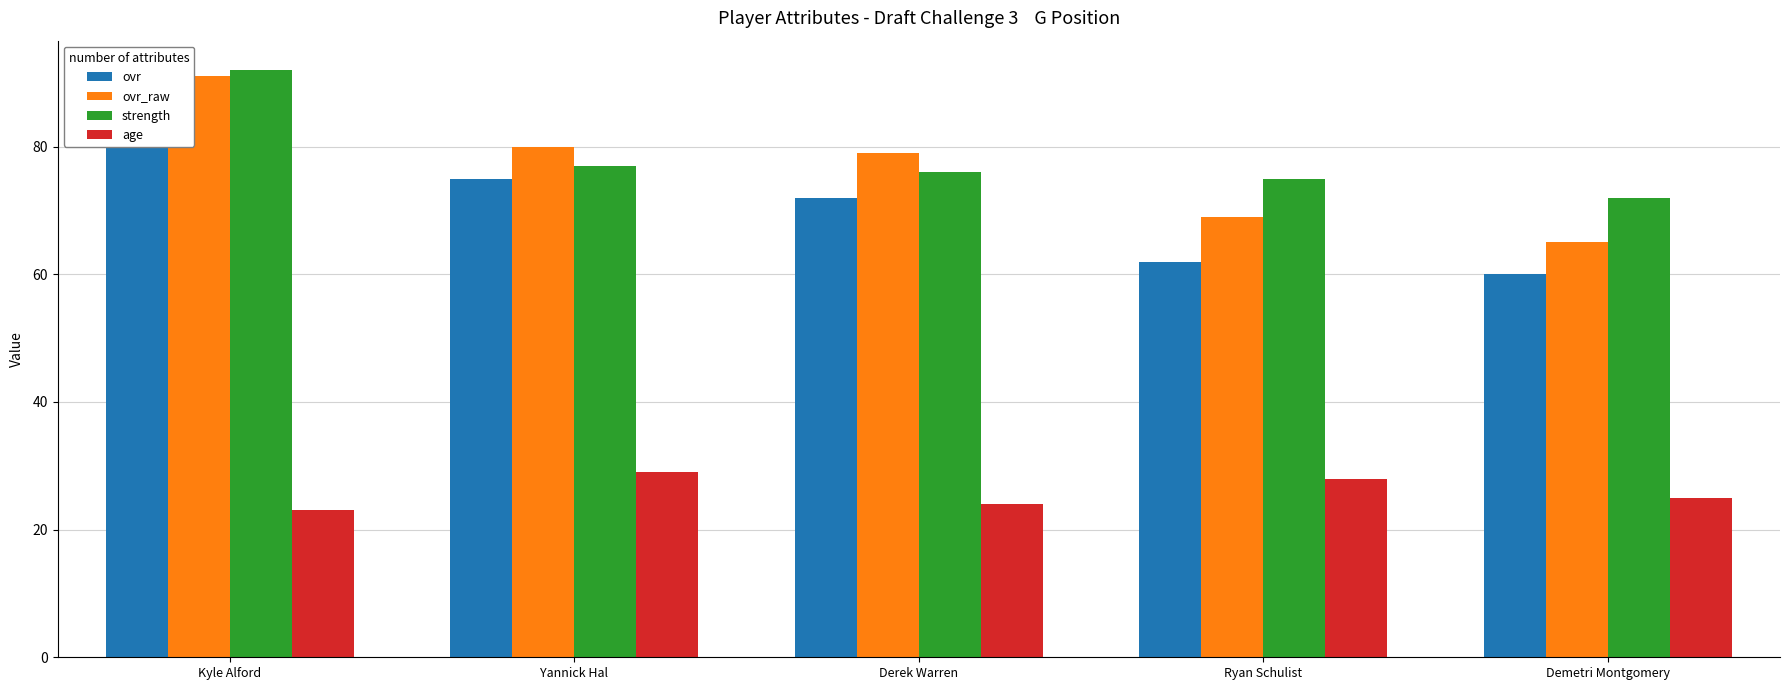

How many data points in strength are less than 76?

2